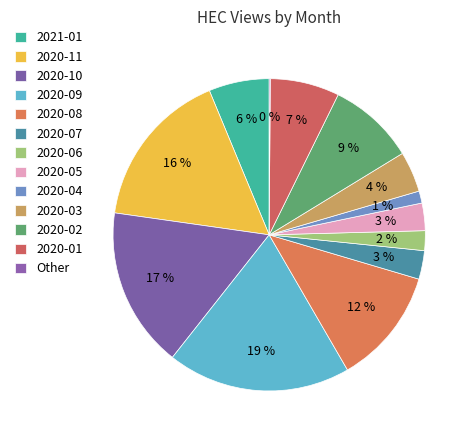

Does 2020-11 account for over 50% of the chart?

No